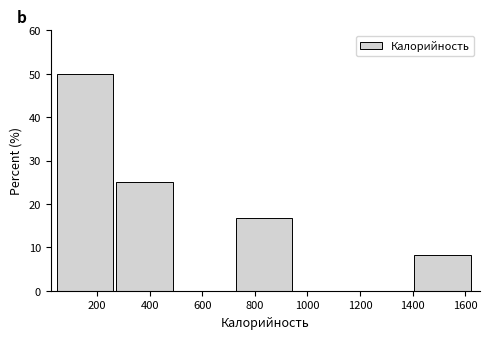

How tall is the bar that spans 280 to 500 on the x-axis? Neither the bar edges nor the heights are printed on the chart, so give them approximately, as read against the axes.

25